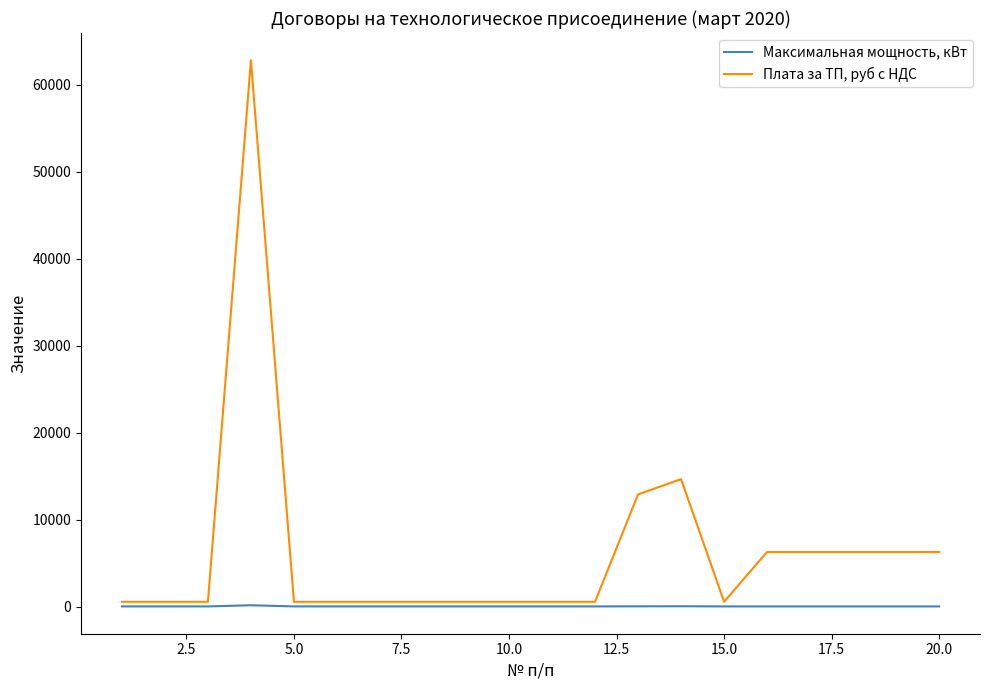

What is the highest value of the Плата за ТП, руб с НДС series?

62787.6